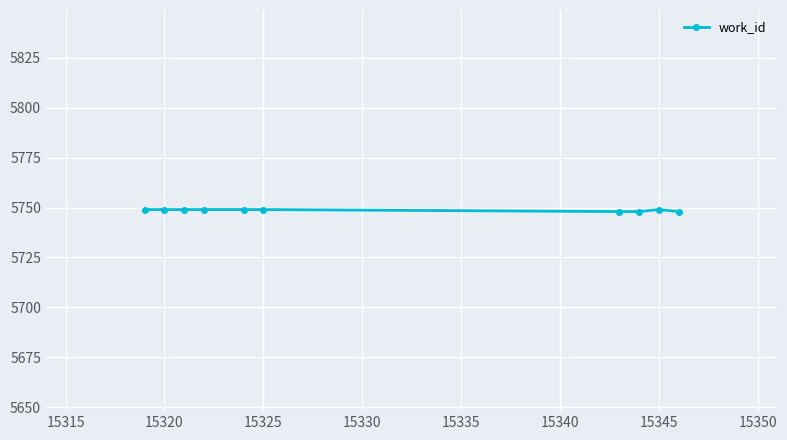

What is the value of the 10th point from the left?

5748